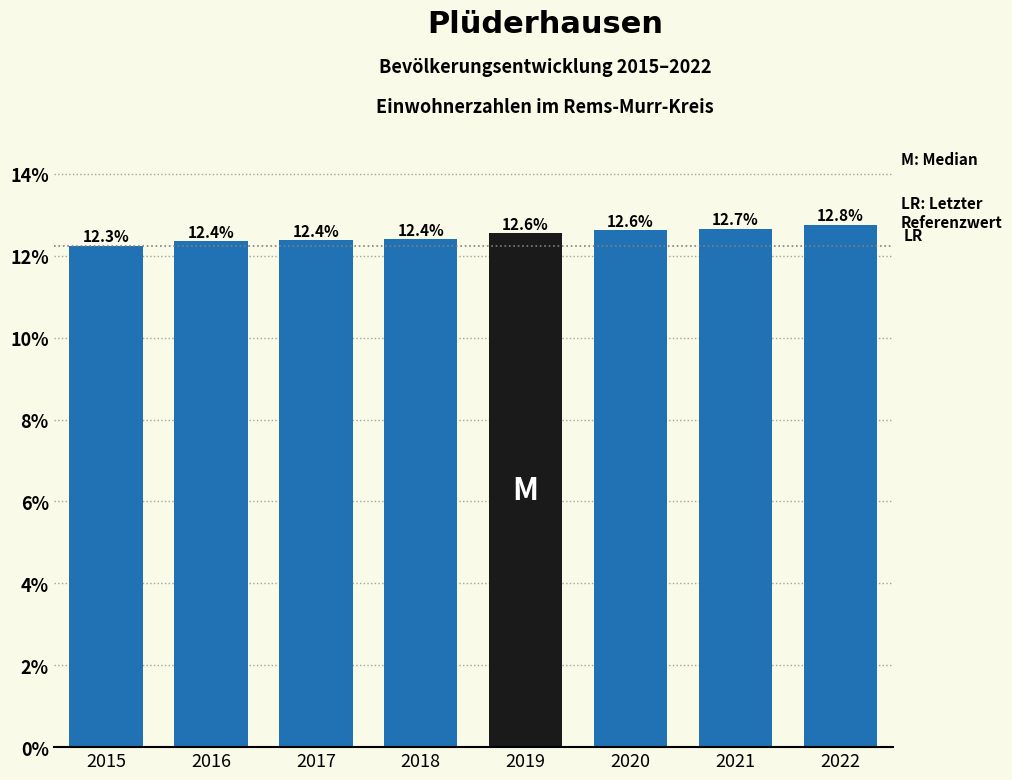

Reading left to right, what are all the values shown in this chart?

2015=12.3	2016=12.4	2017=12.4	2018=12.4	2019=12.6	2020=12.6	2021=12.7	2022=12.8